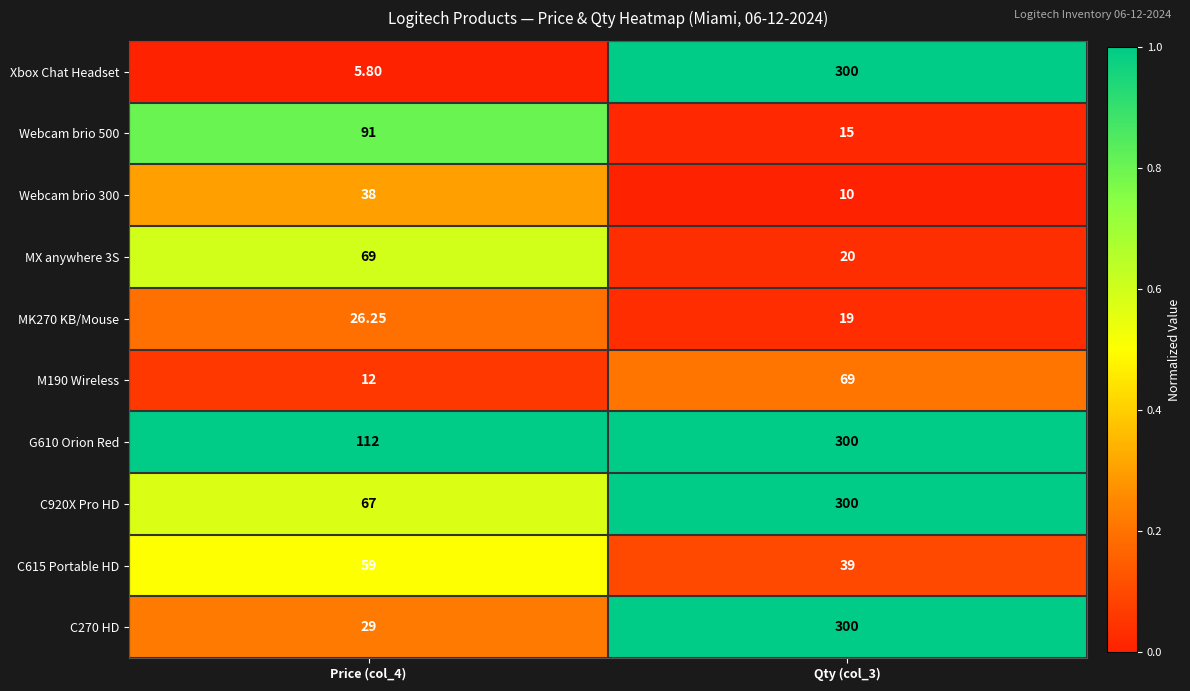

Is the value of MX anywhere 3S at Price (col_4) greater than the value of Webcam brio 500 at Qty (col_3)?

Yes